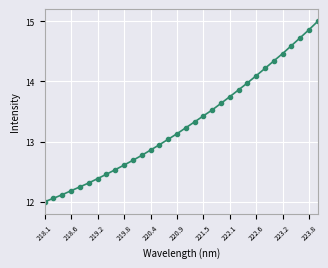

What is the greatest value displayed?

15.0